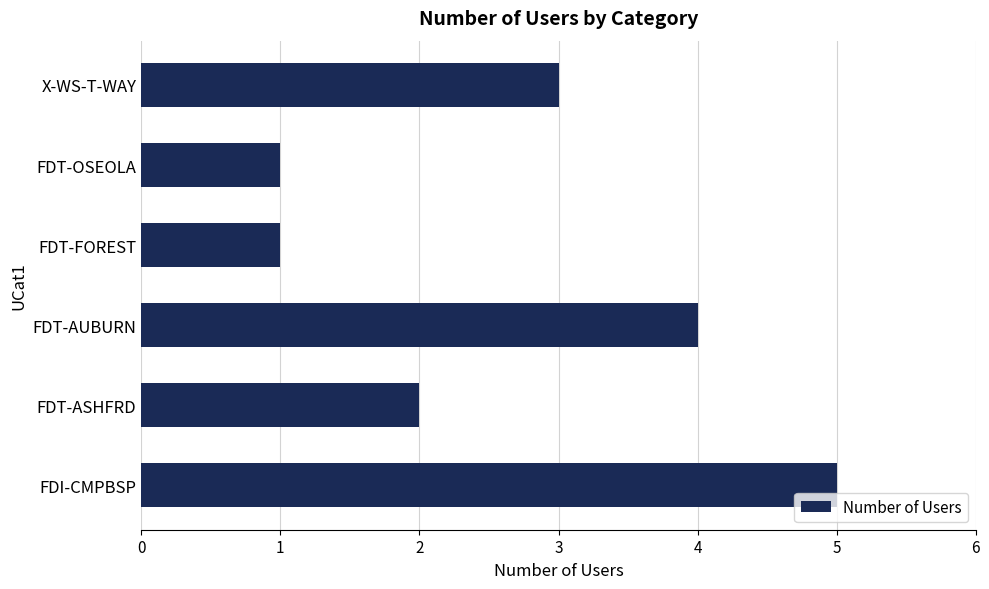

True or false: the data shows 2 at FDT-AUBURN.

False